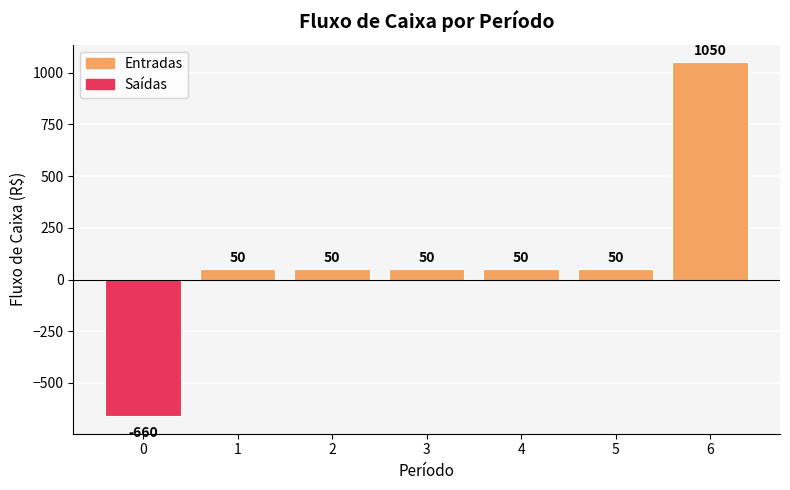

Reading left to right, extract all data points from this chart.

-660	50	50	50	50	50	1050